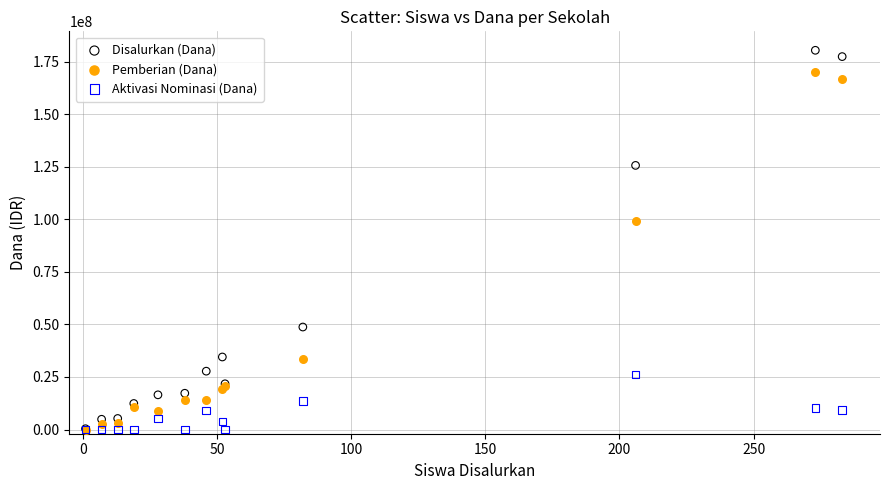

Which series contains the highest Y value?

Disalurkan (Dana)